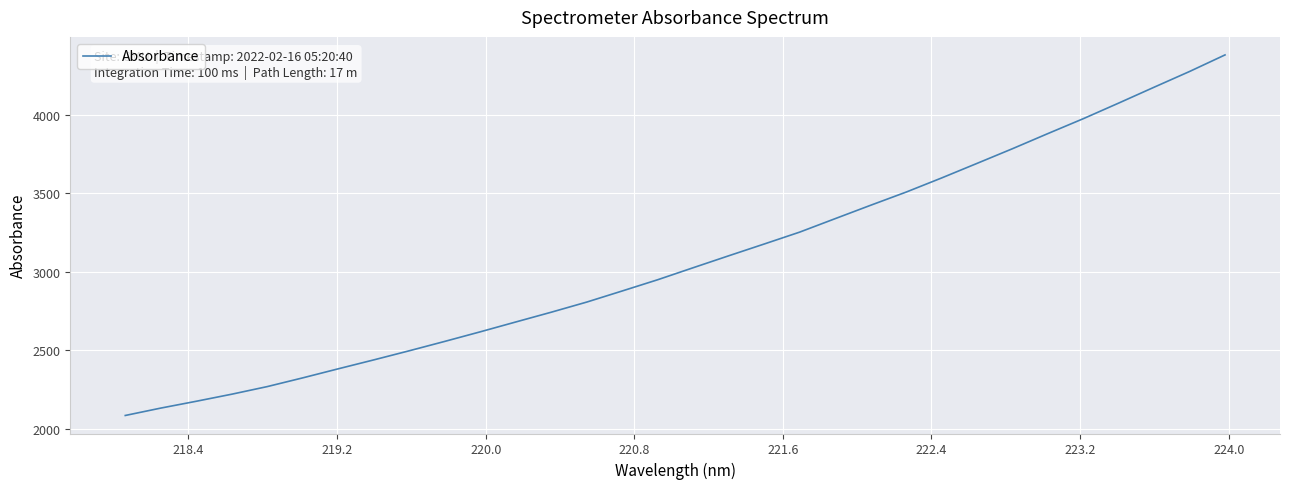

What is the minimum value shown in the chart?

2086.5